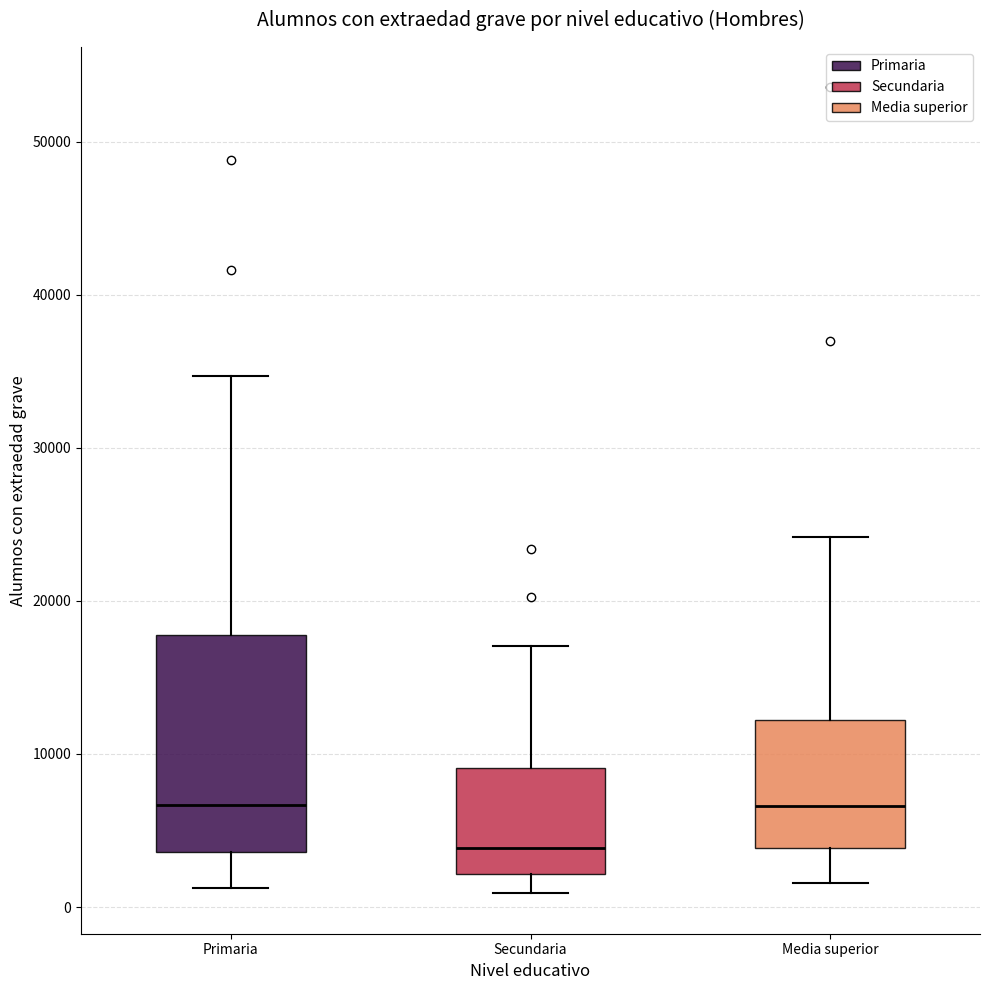

Which box has the lowest median line?

Secundaria